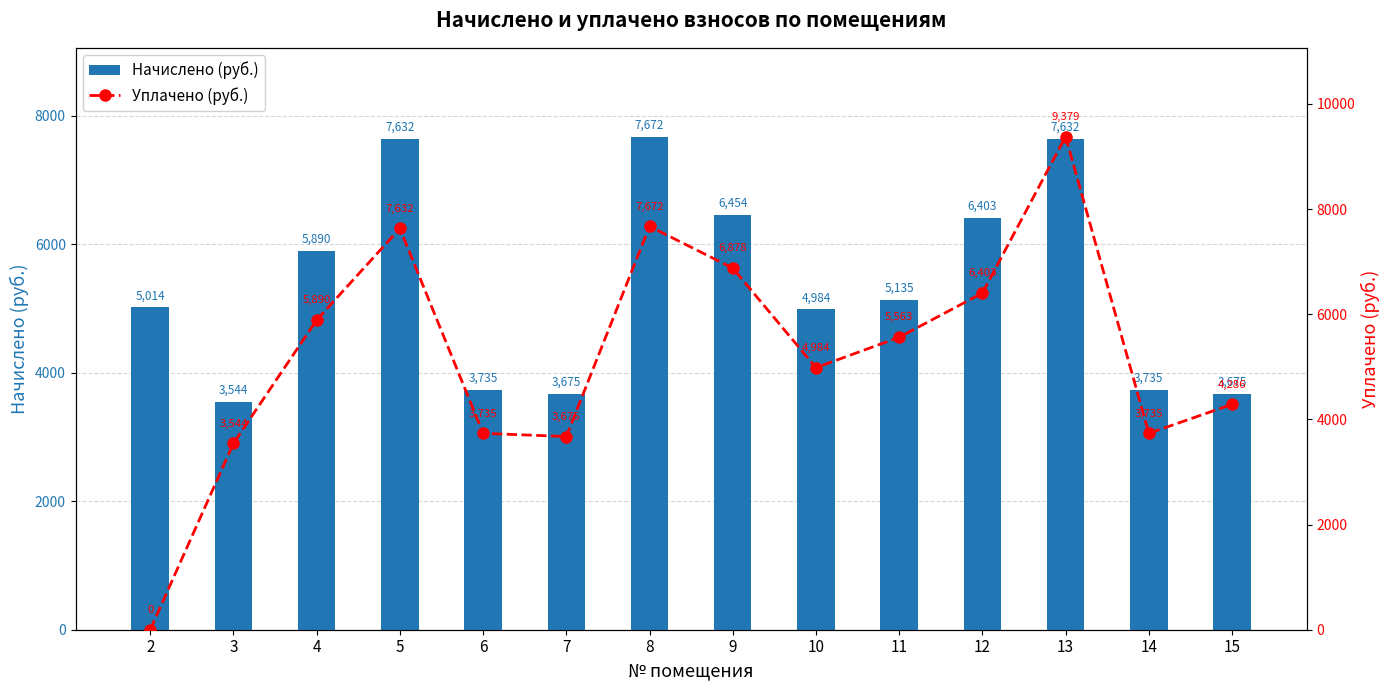

What is the difference between the highest and lowest values at 11?

427.9